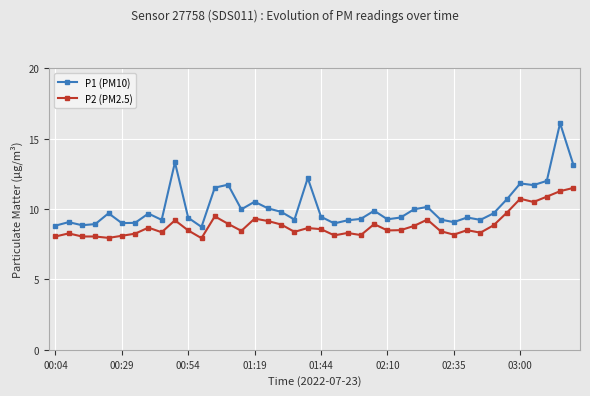

True or false: P1 (PM10) has more than 1 points higher than both neighbors.

True